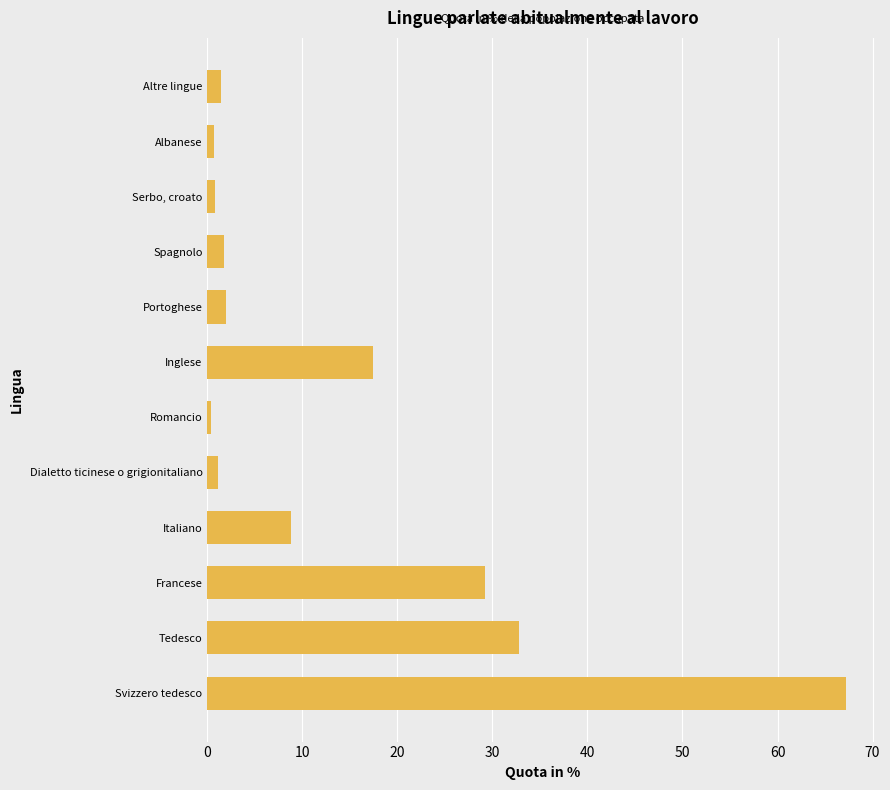

The chart shows a value of 56.3 at Tedesco. True or false?

False